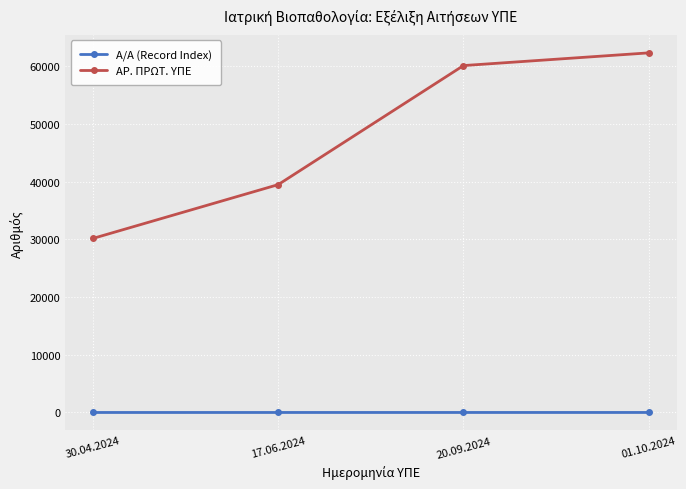

Which series changed the most between 17.06.2024 and 01.10.2024?

ΑΡ. ΠΡΩΤ. ΥΠΕ